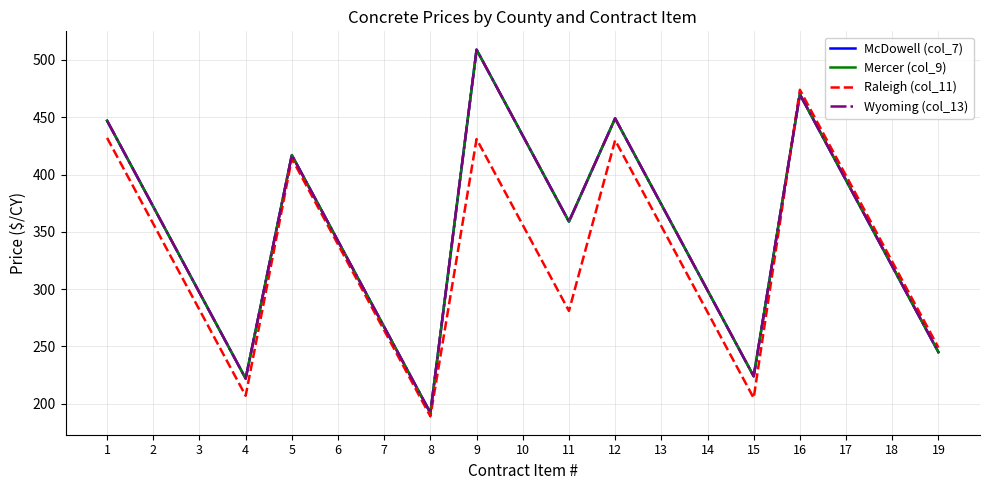

What is the value of the McDowell (col_7) point at the 15th from the left?

224